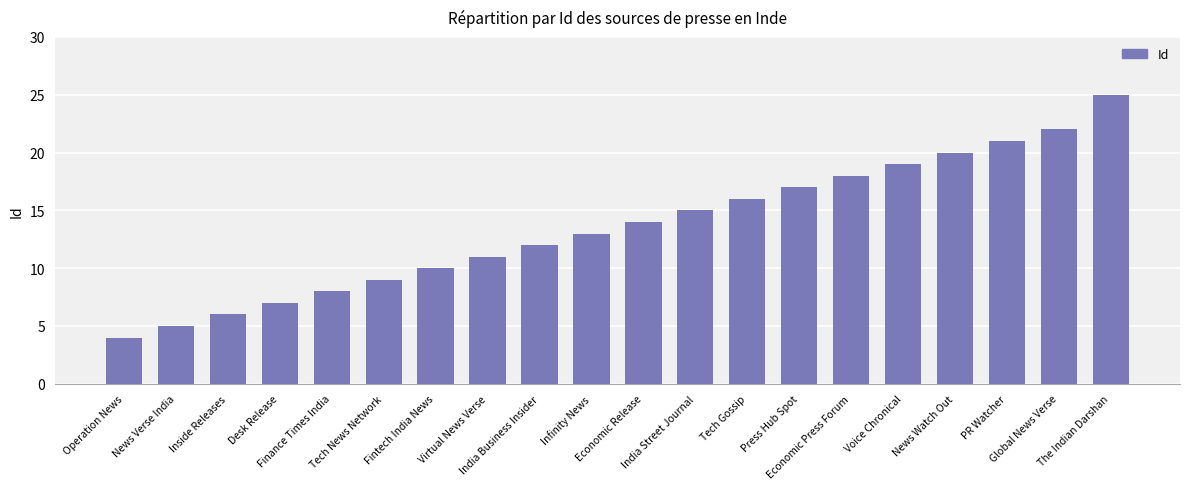

What is the ratio of the value at News Verse India to the value at Voice Chronical?

0.3